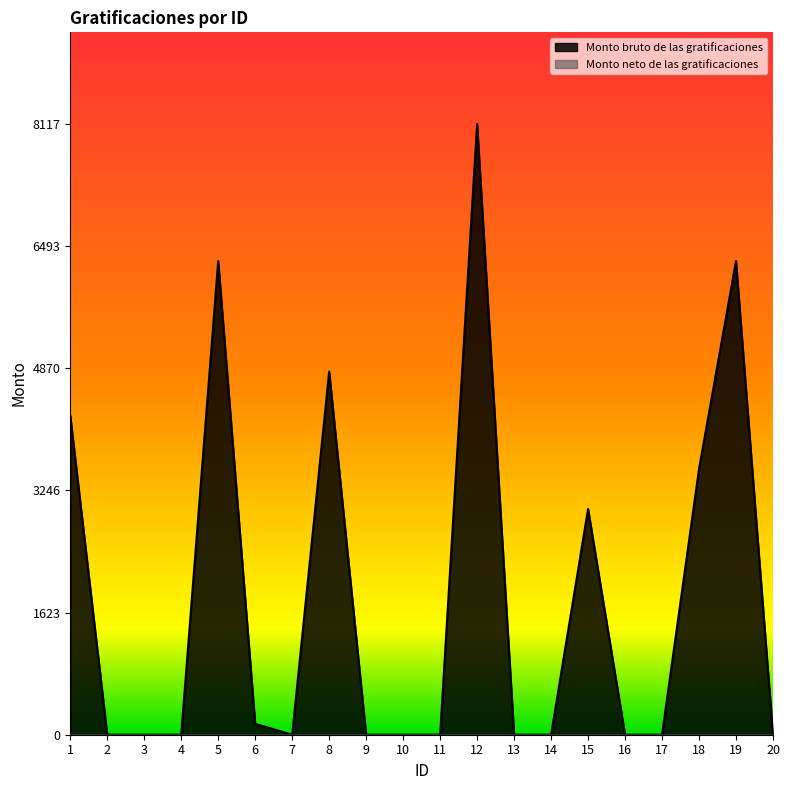

What is the value of the 5th point from the left?

6295.5